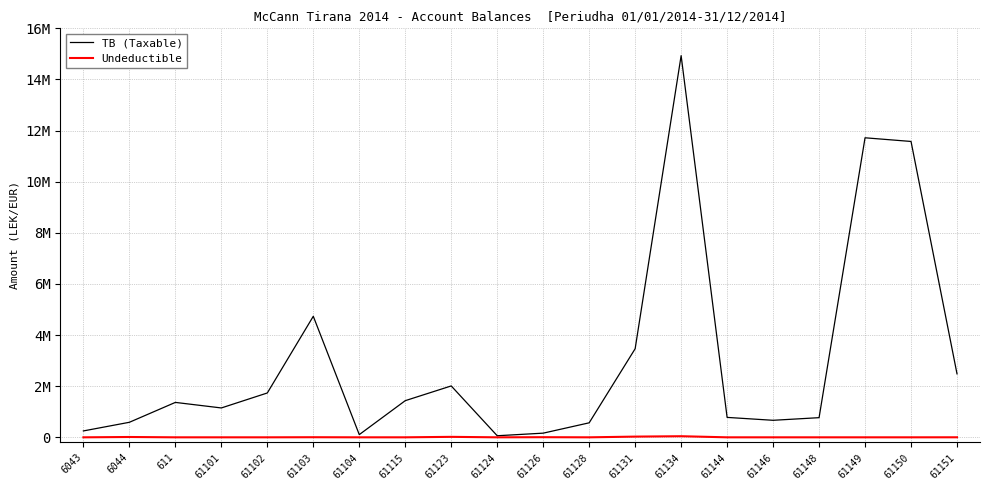

What are all the series names shown in the legend?

TB (Taxable), Undeductible